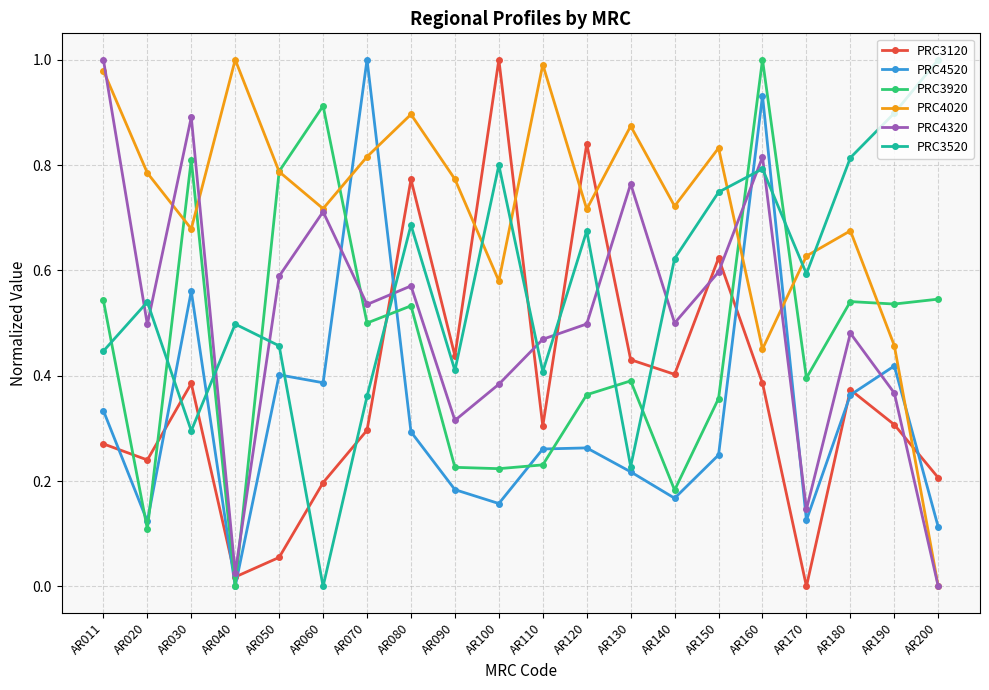

Where do PRC3120 and PRC4520 first cross each other?

AR011 and AR020